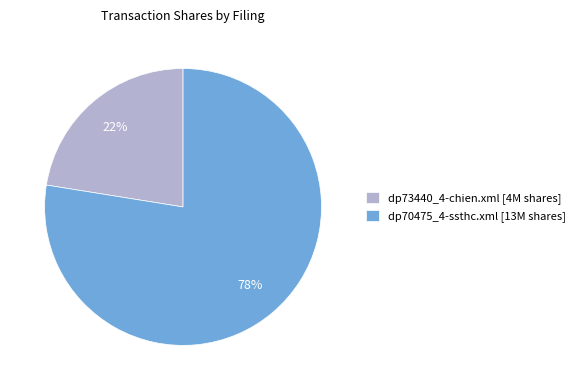

To the nearest percent, what is the average slice percentage?

50%